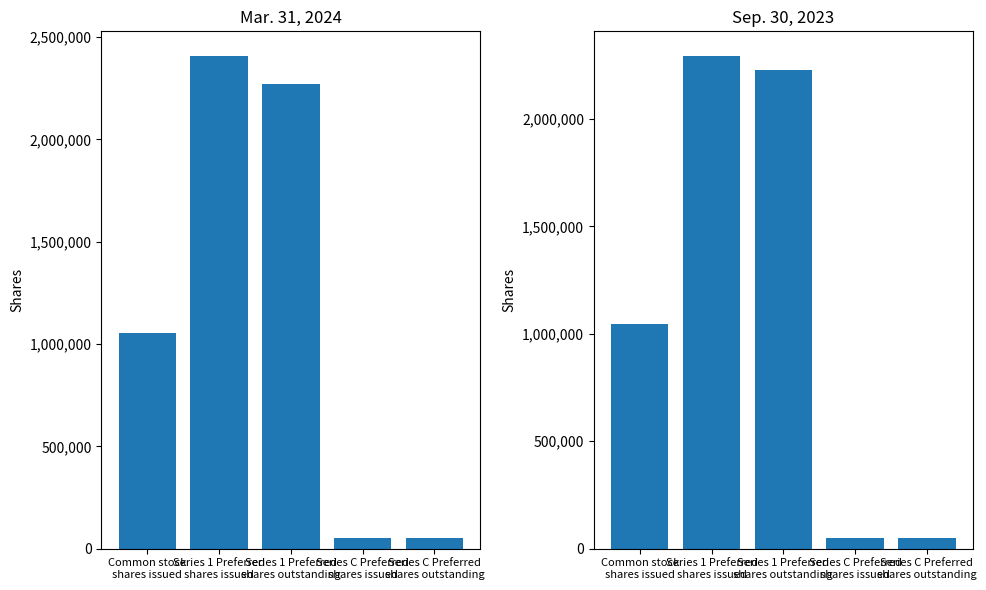

Reading left to right, transcribe all the data shown in this chart.

Mar. 31, 2024: 1055636	2408053	2272002	50000	50000
Sep. 30, 2023: 1045783	2293016	2228916	50000	50000